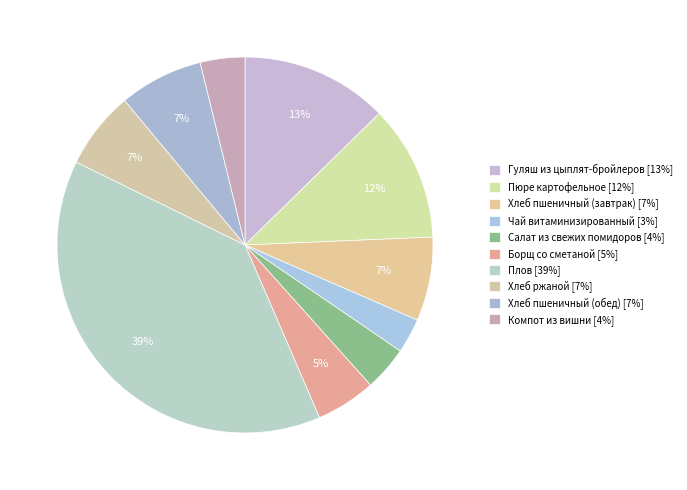

Rank the categories by value from highest to lowest.

Плов, Гуляш из цыплят-бройлеров, Пюре картофельное, Хлеб пшеничный (завтрак), Хлеб пшеничный (обед), Хлеб ржаной, Борщ со сметаной, Салат из свежих помидоров, Компот из вишни, Чай витаминизированный